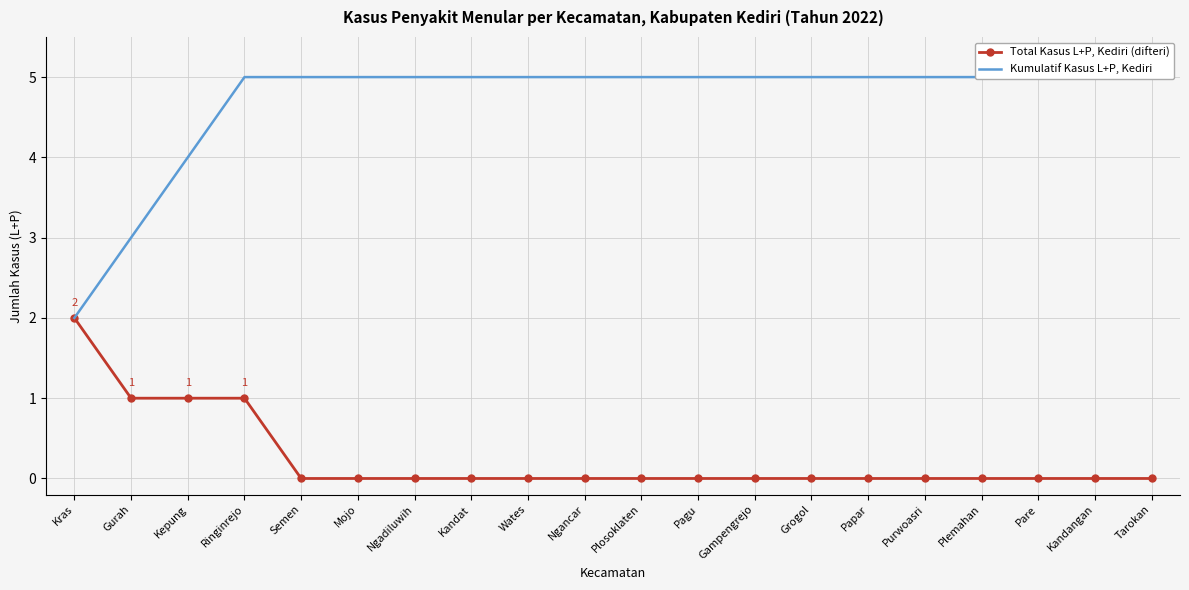

What is the difference between the highest and lowest values at Purwoasri?

5